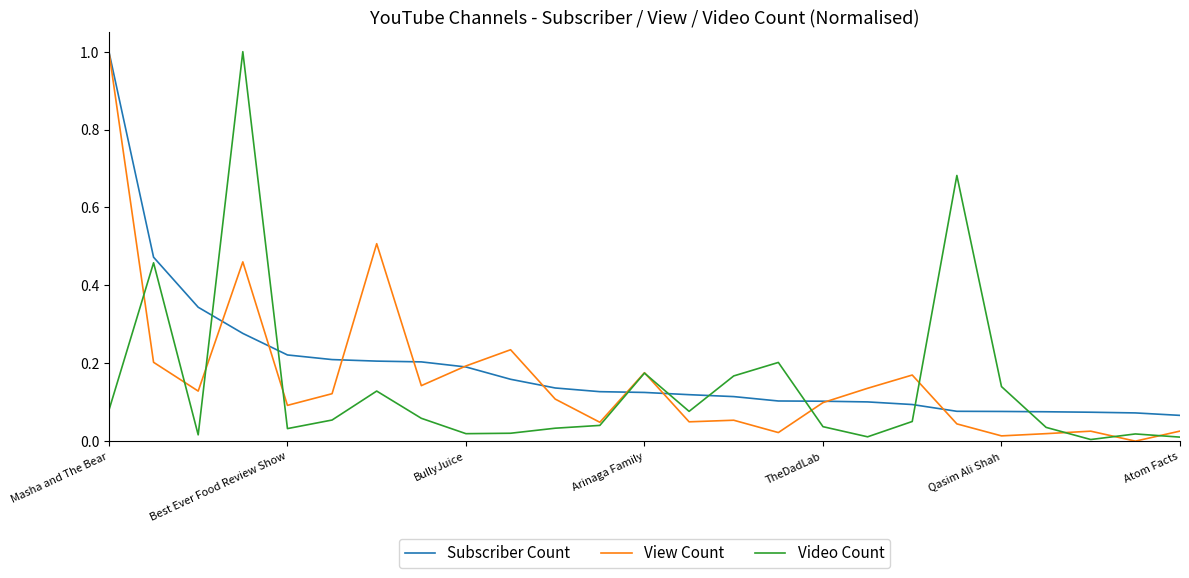

What is the greatest value displayed?

1.0